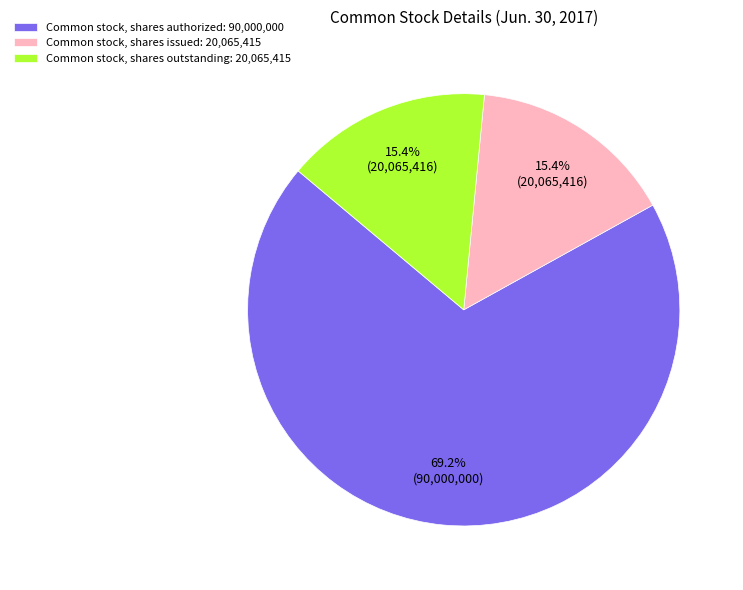

To the nearest percent, what is the difference between the largest and smallest slice percentages?

54%